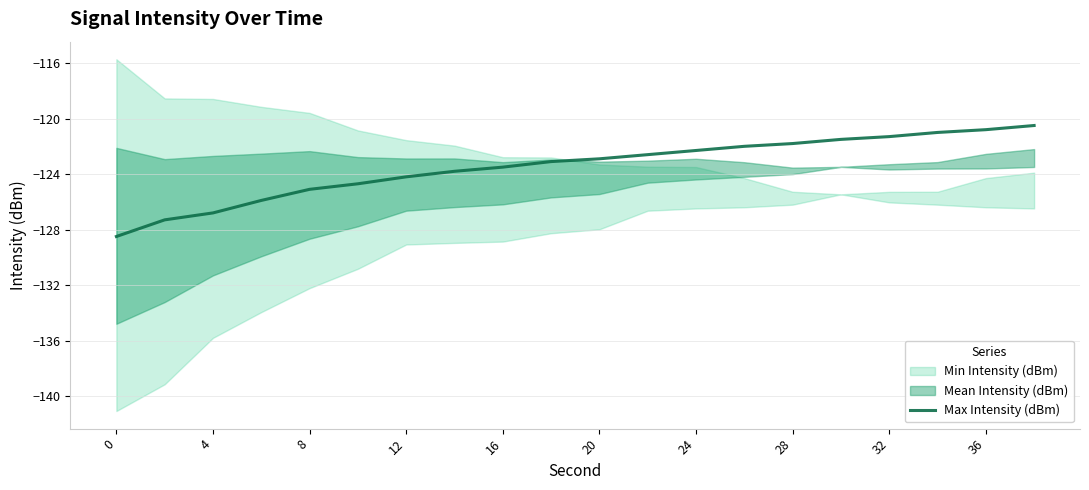

The Max Intensity (dBm) series shows -189.4 at 28. True or false?

False